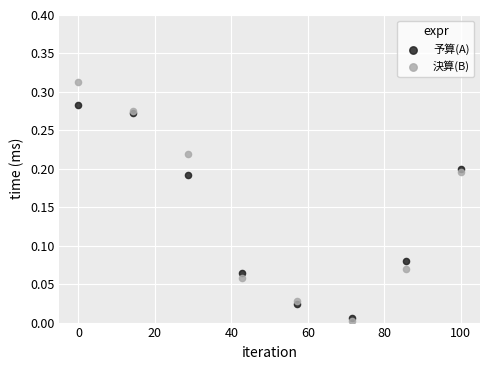

What are all the series names shown in the legend?

予算(A), 決算(B)